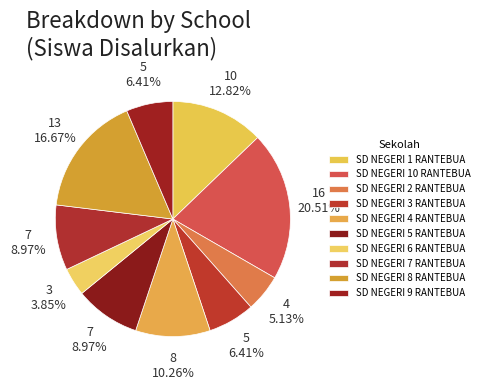

Count the number of slices in the pie.

10